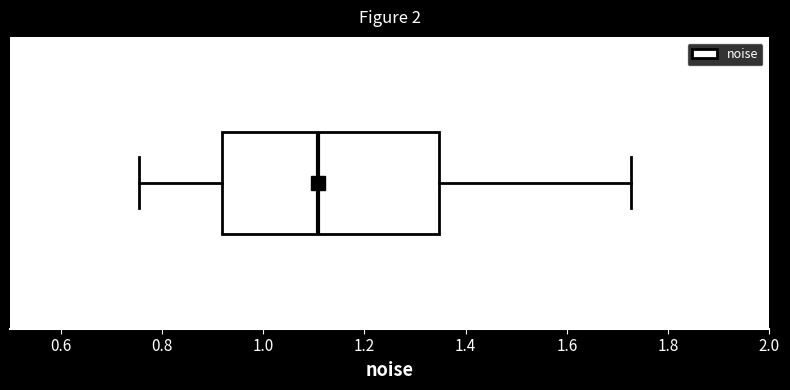

Where does the right whisker of the box end on the x-axis? The values are not printed on the chart, so give them approximately, as read against the axis.

1.72